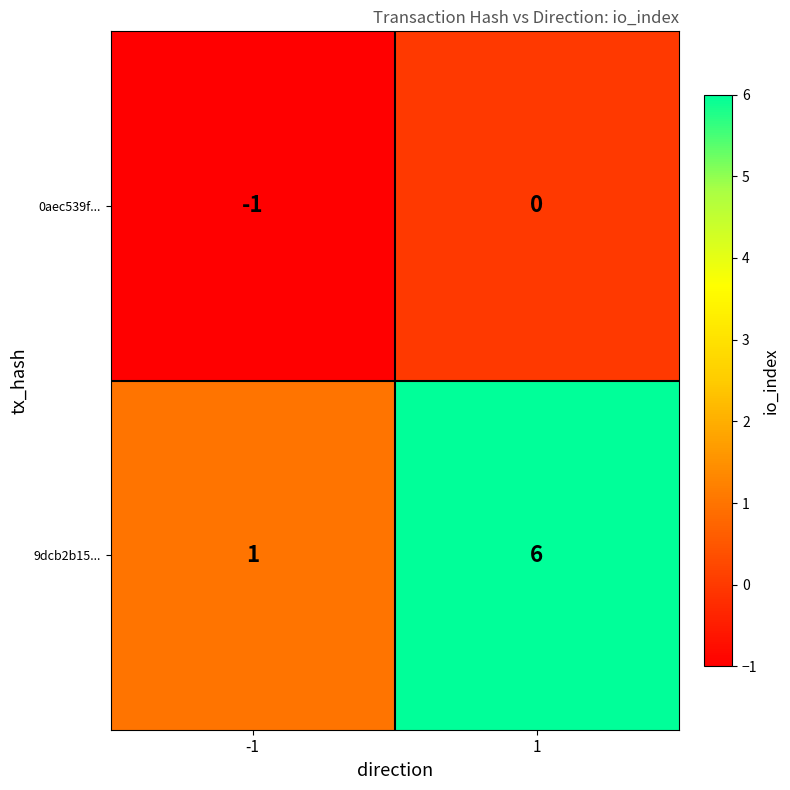

Rank the series by their average value, from highest to lowest.

9dcb2b15..., 0aec539f...